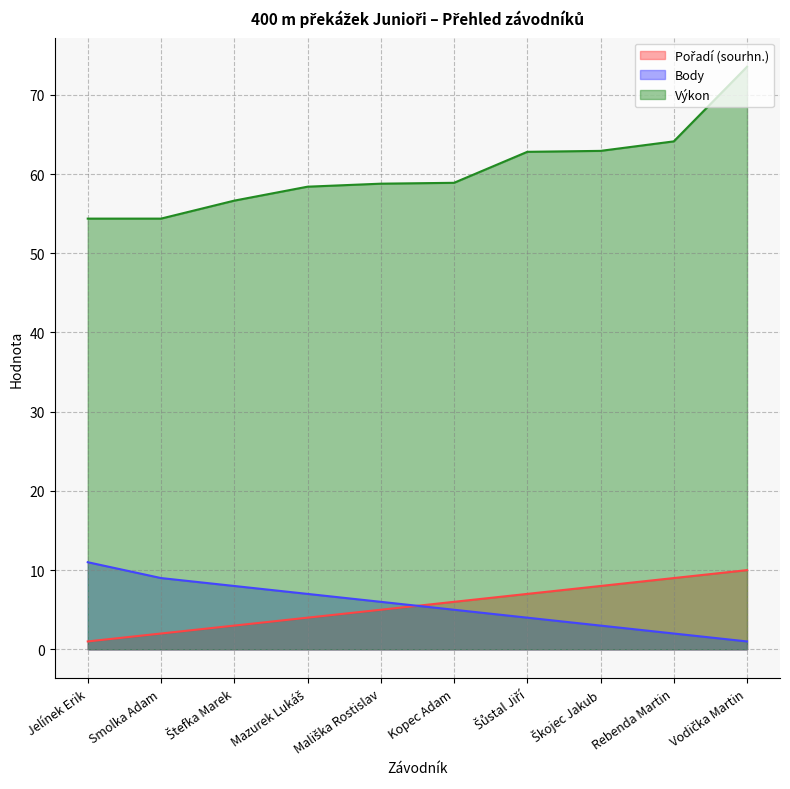

Between Mališka Rostislav and Rebenda Martin, which series saw the biggest shift?

Výkon